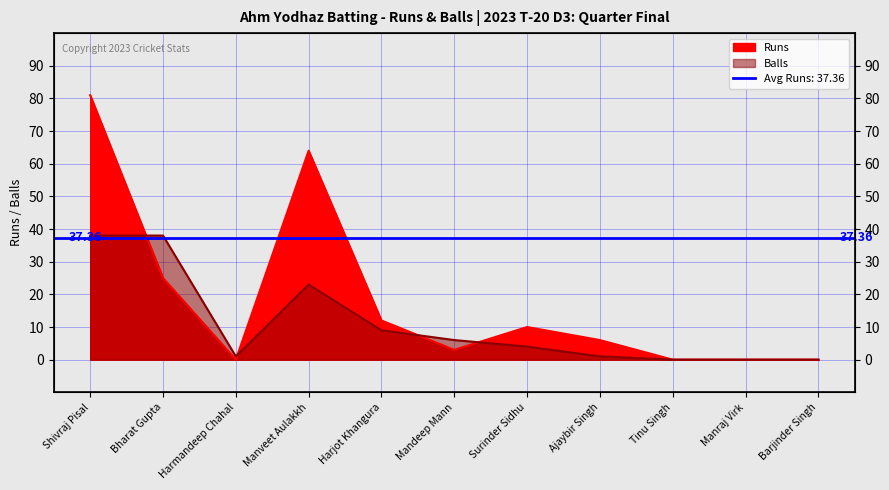

At which label is Runs closest to 40?

Bharat Gupta